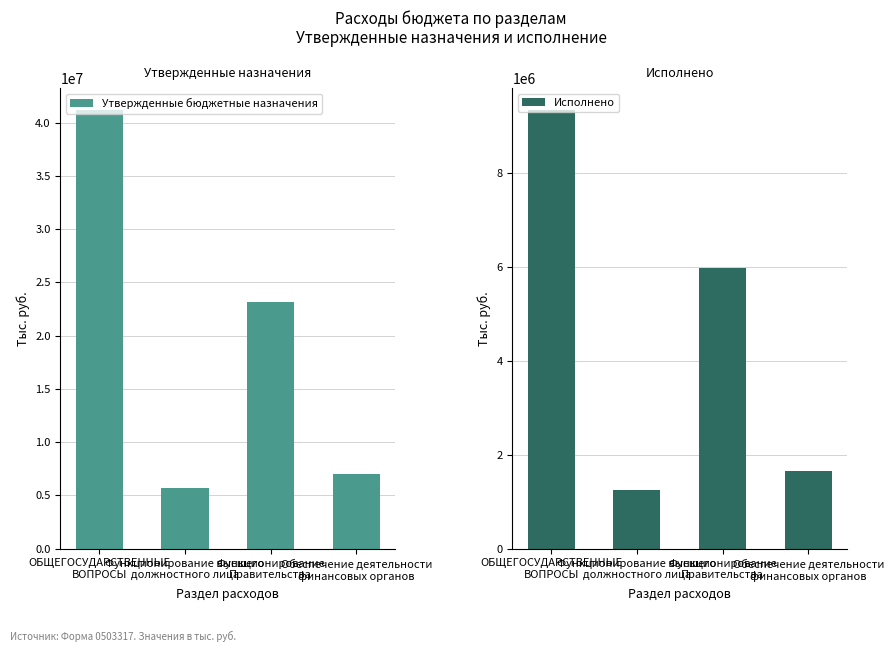

How many data points in Утвержденные бюджетные назначения are less than 23181825?

2